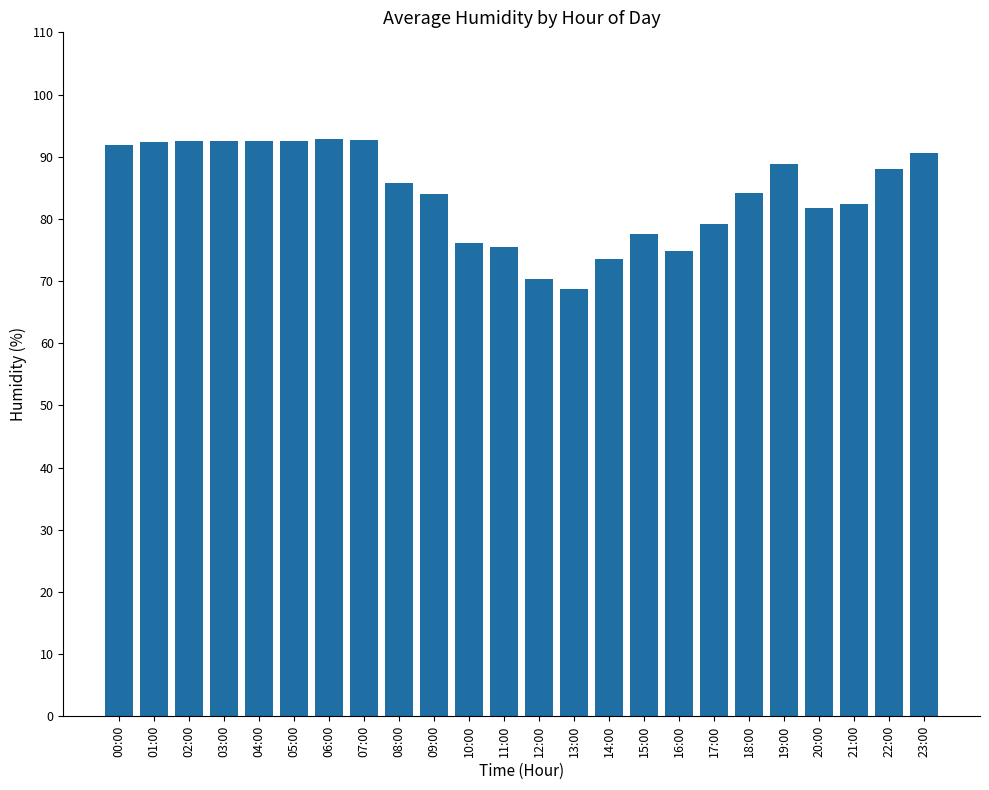

What is the maximum value shown in the chart?

92.8